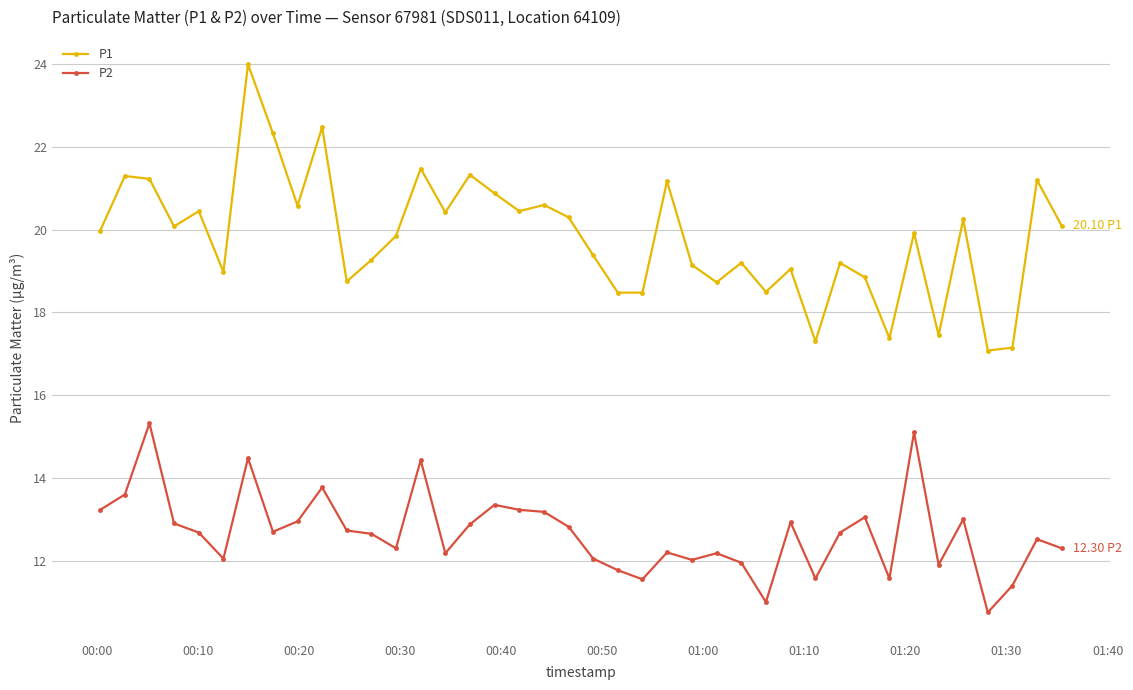

True or false: P2 and P1 intersect in this chart.

False